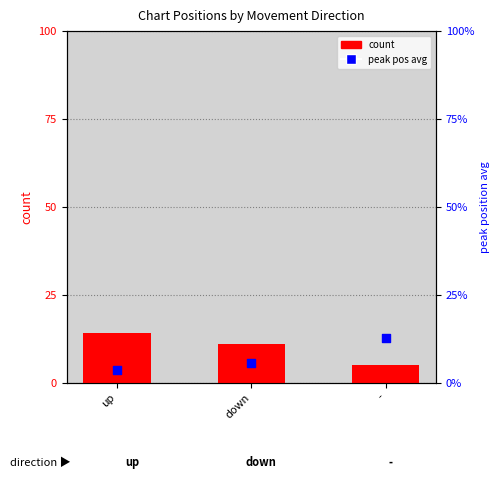

Which series has the largest Y range (max minus min)?

peak position avg within group